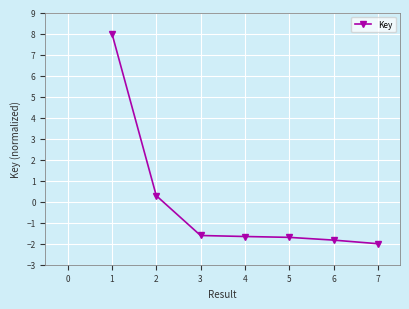

What is the value of the 2nd point from the left?

0.3